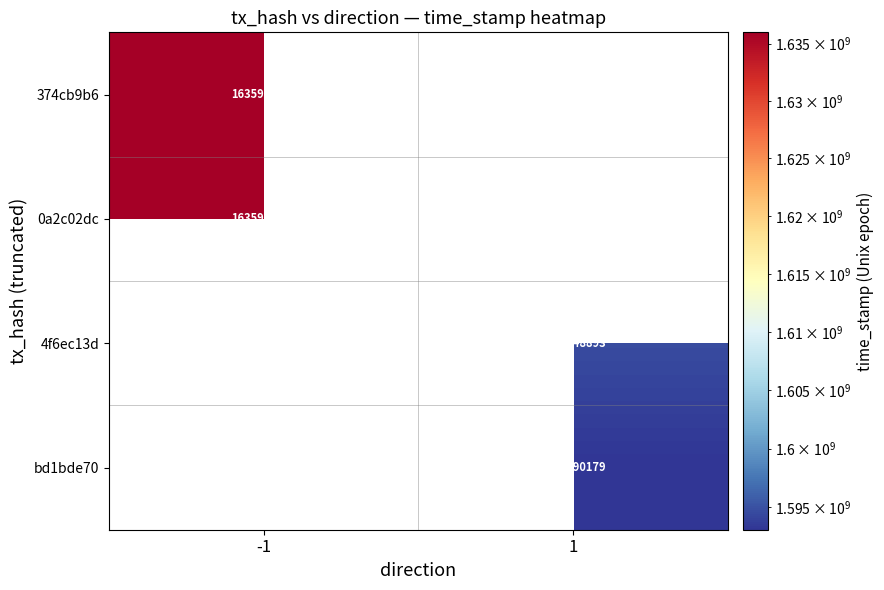

True or false: 0a2c02dc has a value of 1635987719 at -1.

True